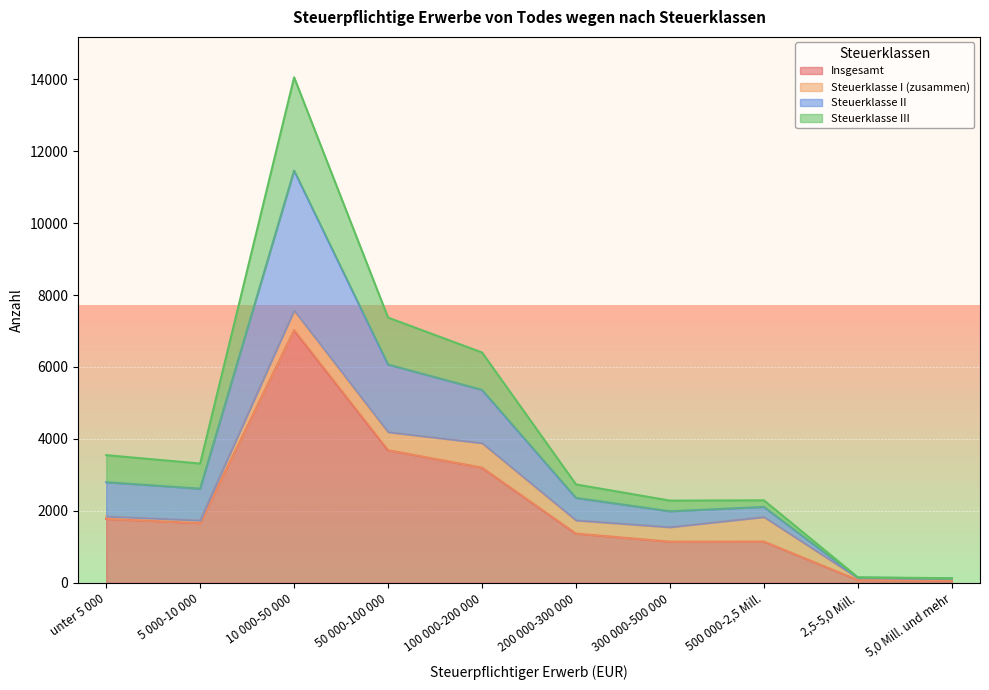

How many lines are shown in the chart?

4